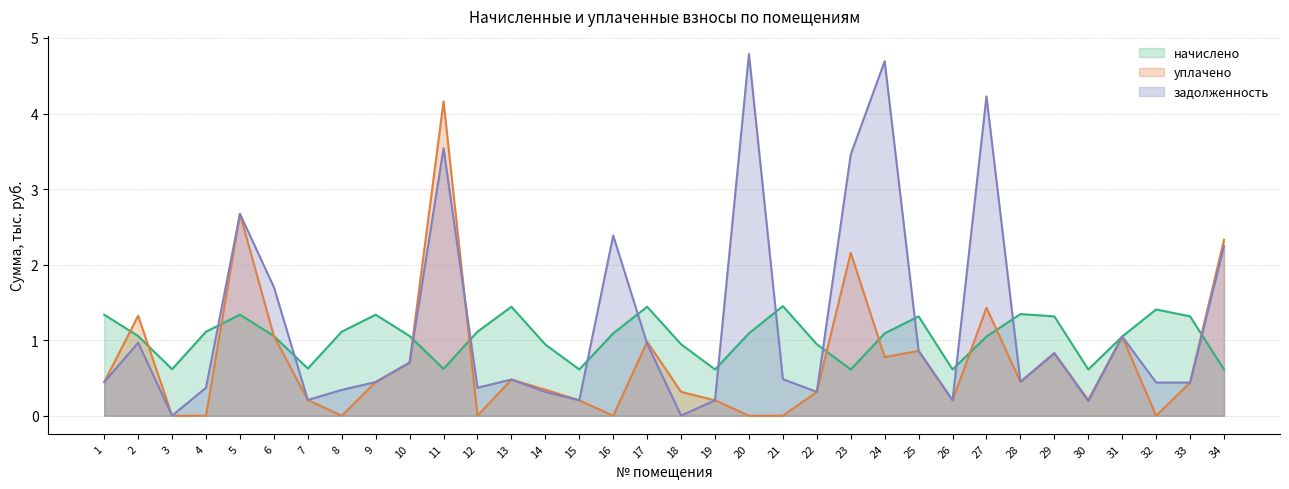

How many lines are shown in the chart?

3